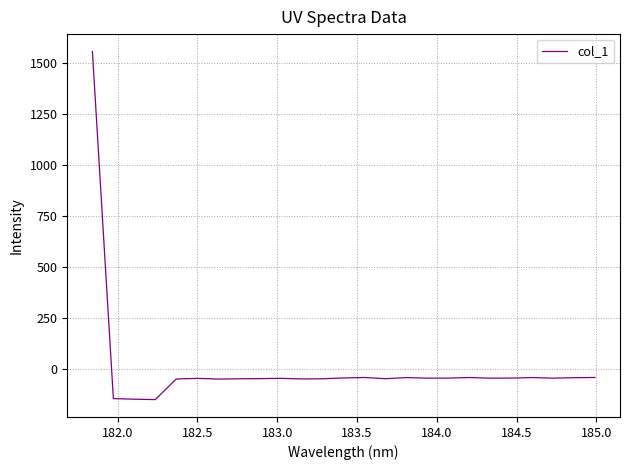

What is the difference between the maximum and minimum values?

1709.5